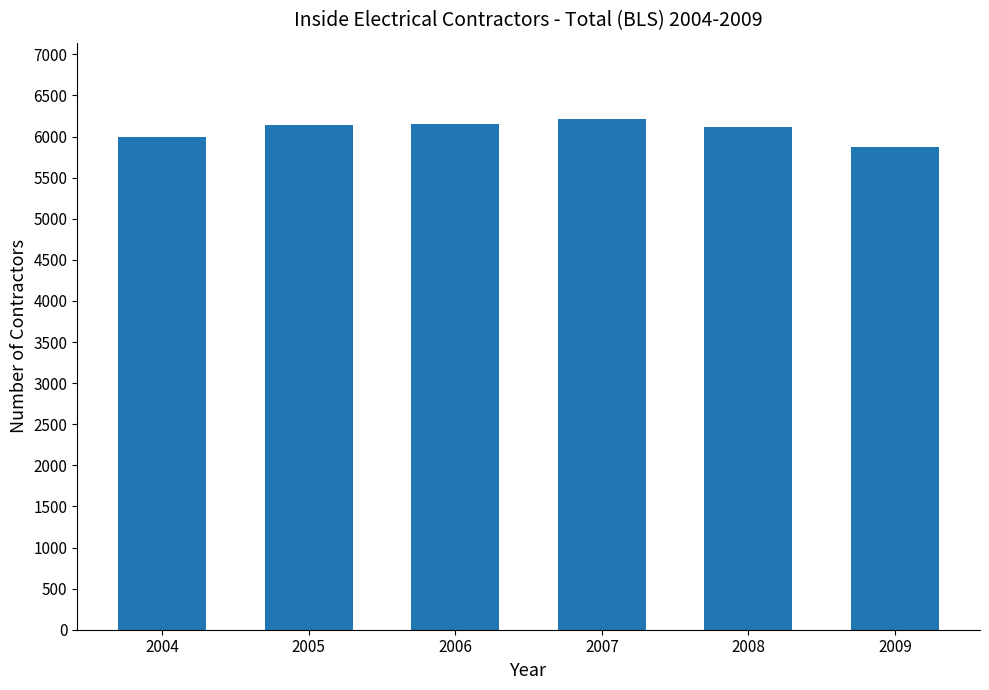

What is the difference between the second highest and second lowest values?

157